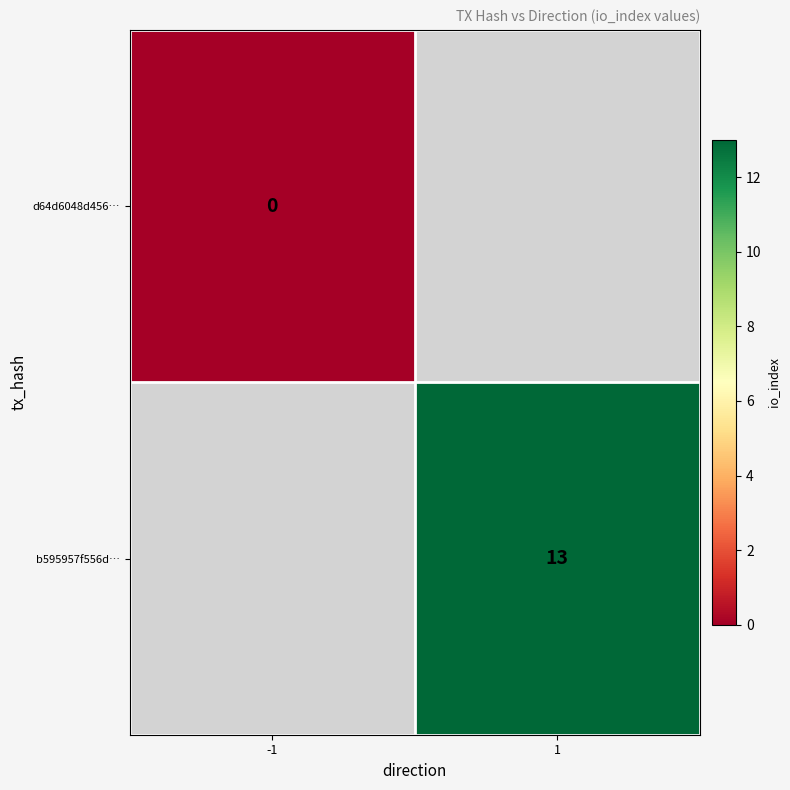

Between -1 and 1, which is larger?

1